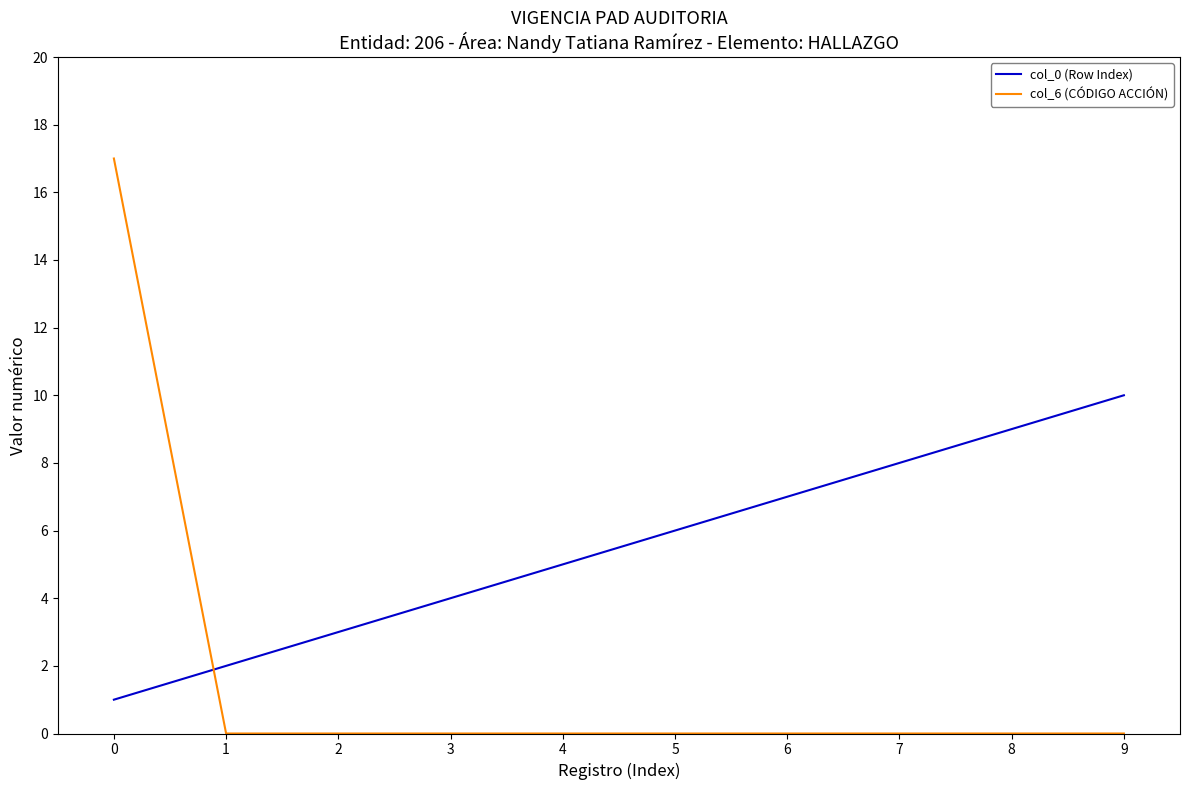

Which series has the largest range (max minus min)?

col_6 (CÓDIGO ACCIÓN)